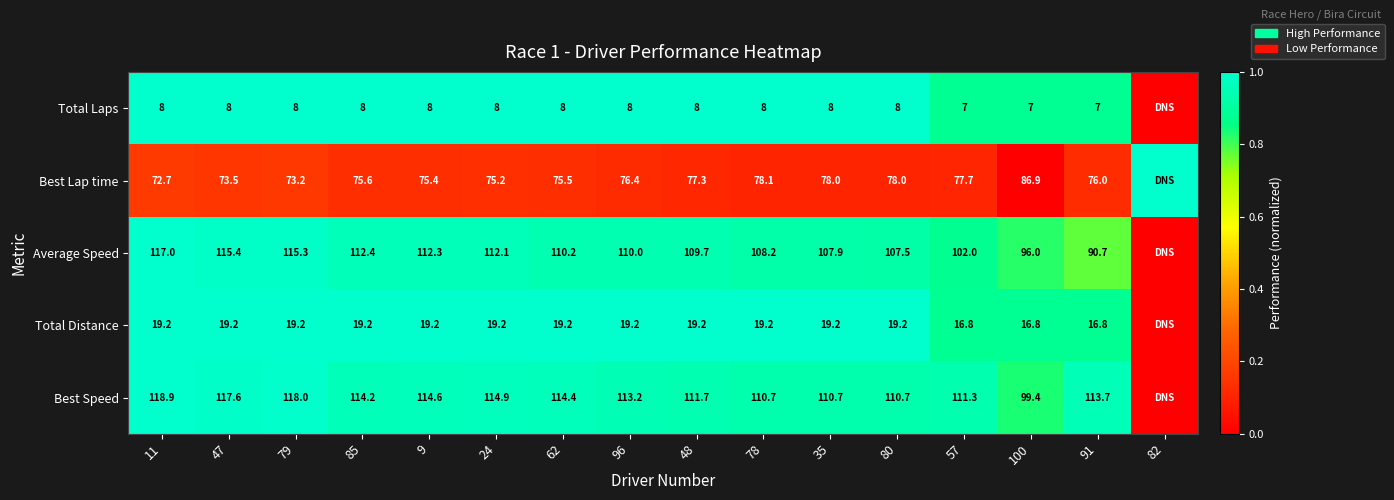

Is the value of Best Speed at 85 greater than the value of Average Speed at 91?

Yes